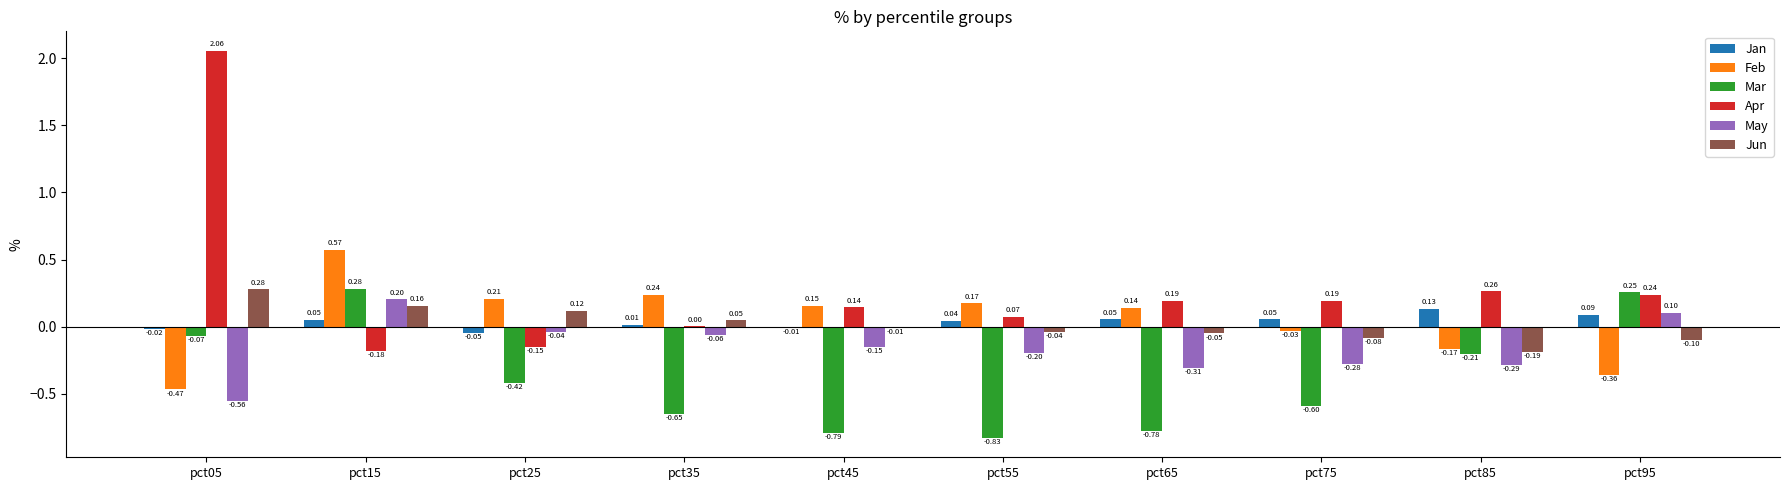

Between pct15 and pct45, which series saw the biggest shift?

Mar